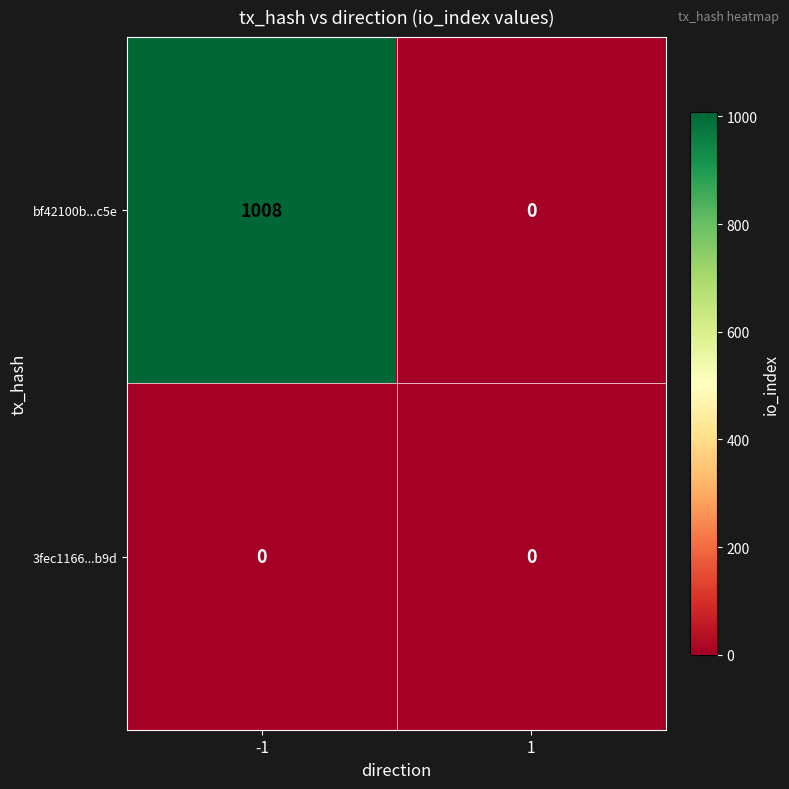

Which label corresponds to the largest value in the chart?

-1